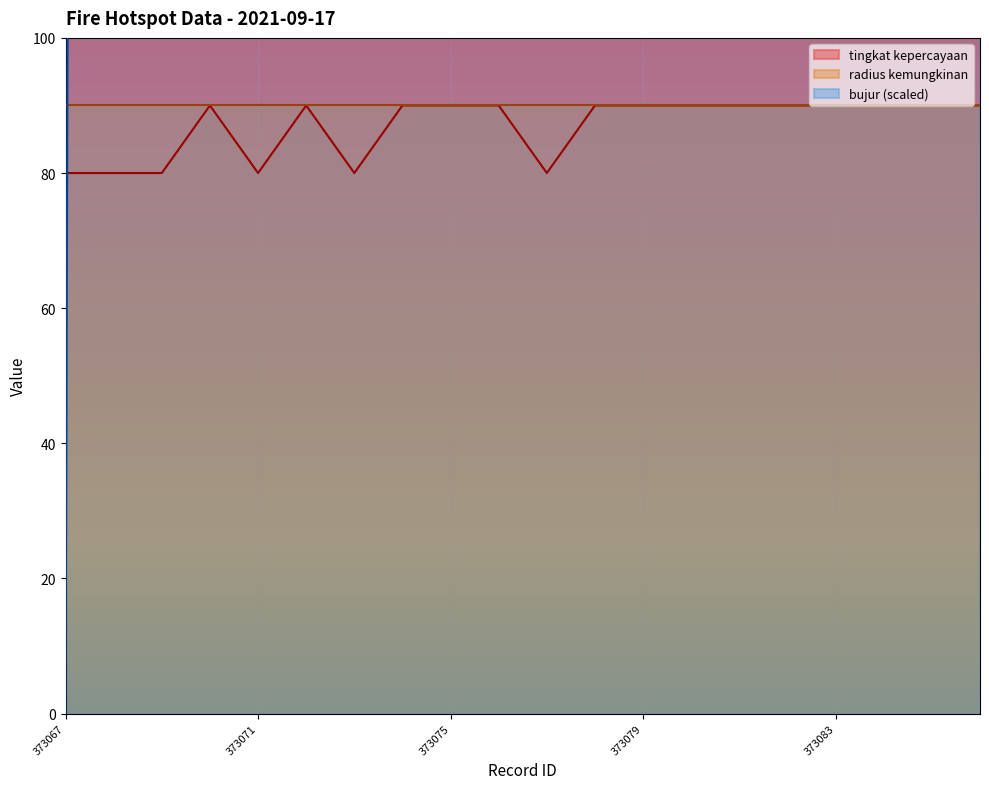

Between 373071 and 373083, which is larger?

373083